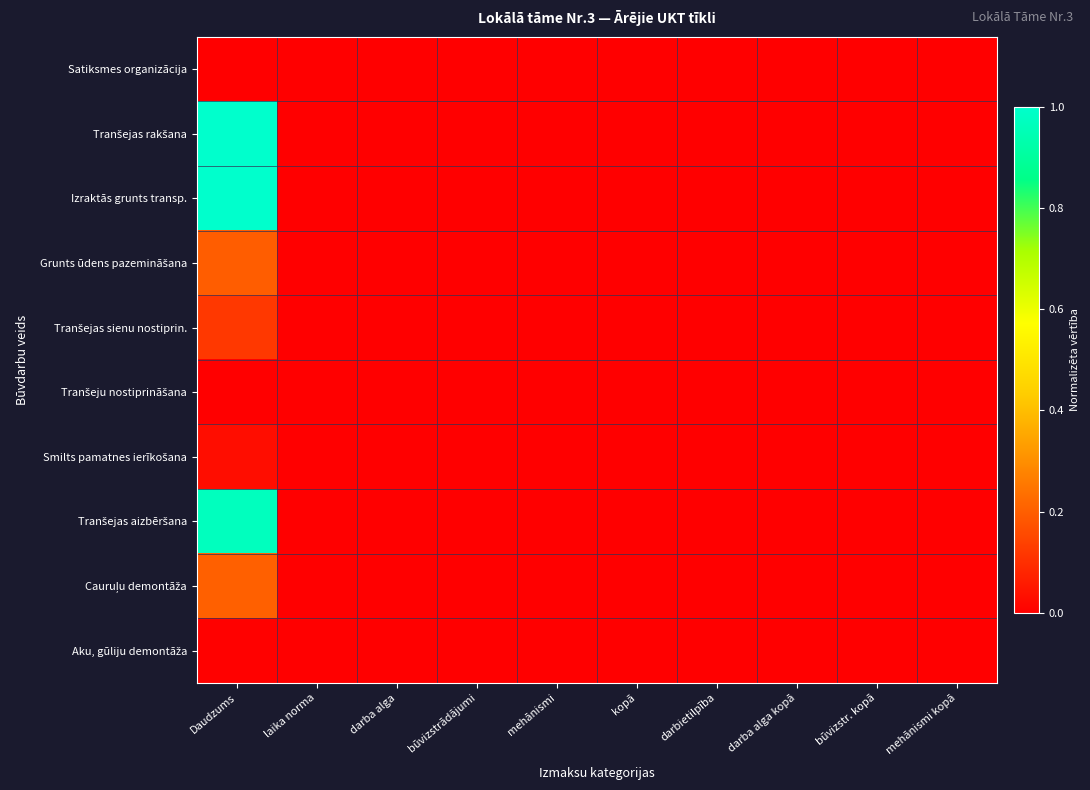

Which series has the widest spread of values?

Tranšejas rakšana